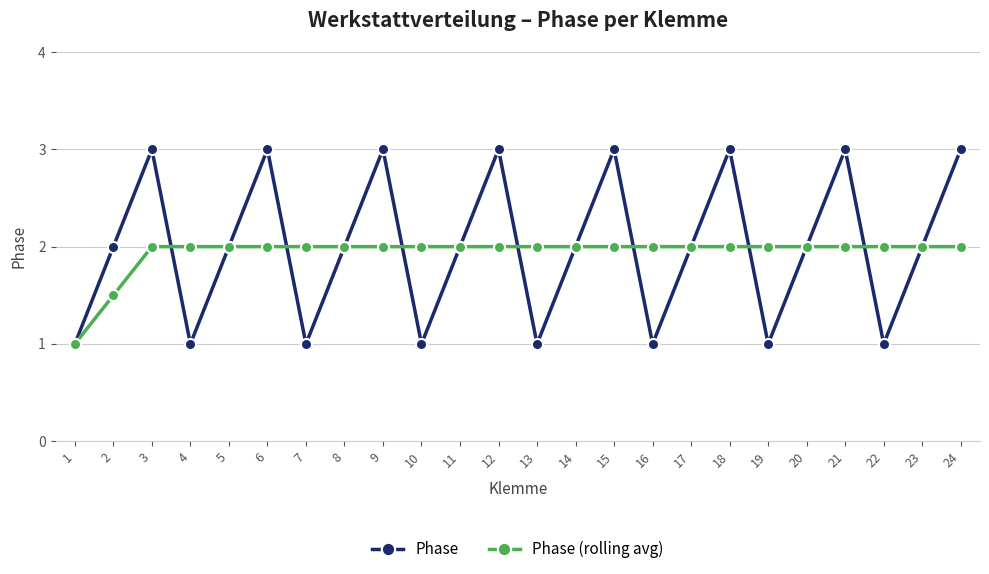

The value of Phase at 4 is 1.0. True or false?

True